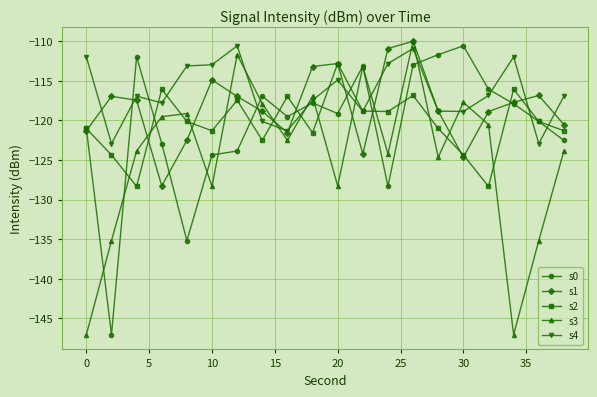

Count the number of data series in this chart.

5